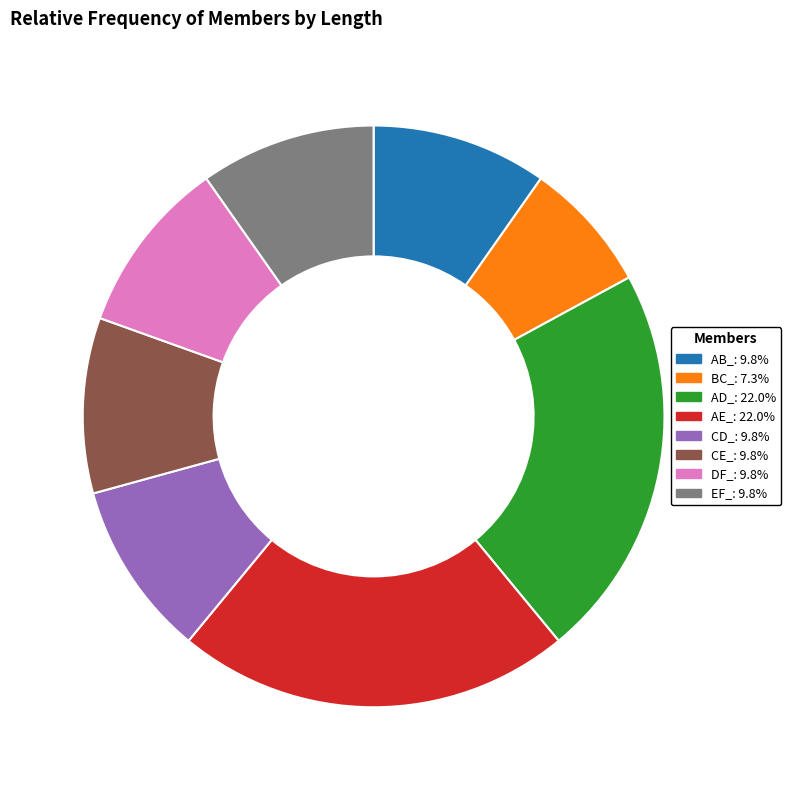

How many segments does this pie chart have?

8